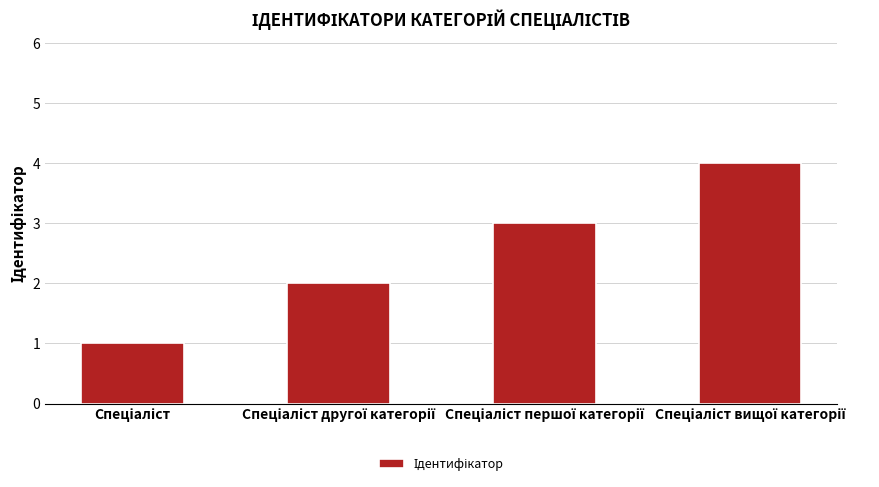

What is the sum of all values?

10